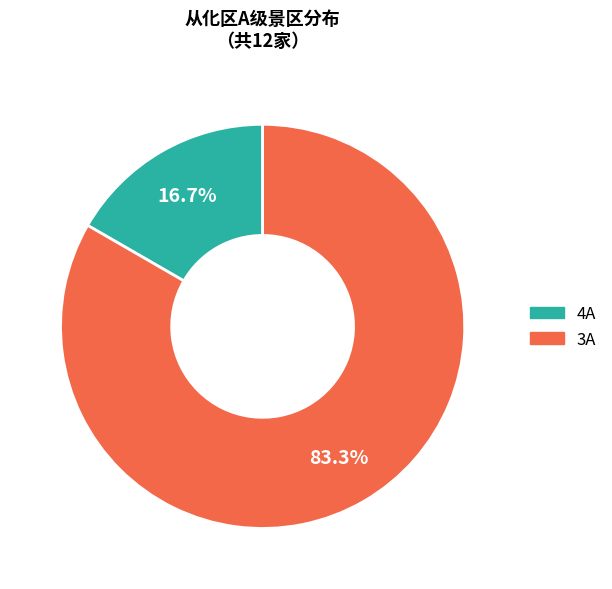

To the nearest percent, what portion does 4A represent?

17%